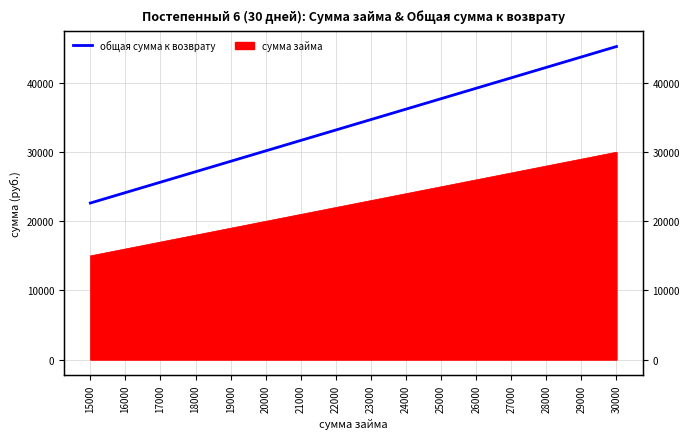

Reading left to right, transcribe all the data shown in this chart.

15000=22650	16000=24160	17000=25670	18000=27180	19000=28690	20000=30200	21000=31710	22000=33220	23000=34730	24000=36240	25000=37750	26000=39260	27000=40770	28000=42280	29000=43790	30000=45300